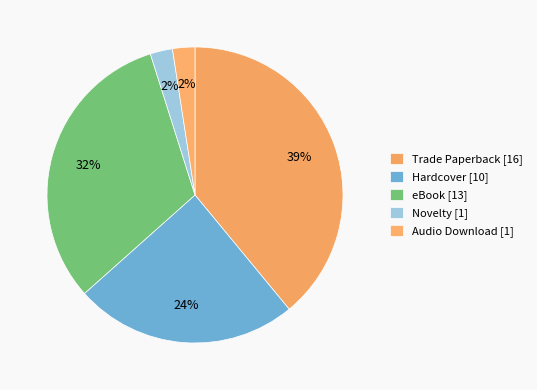

What percentage is NOT represented by Hardcover?

75.6%